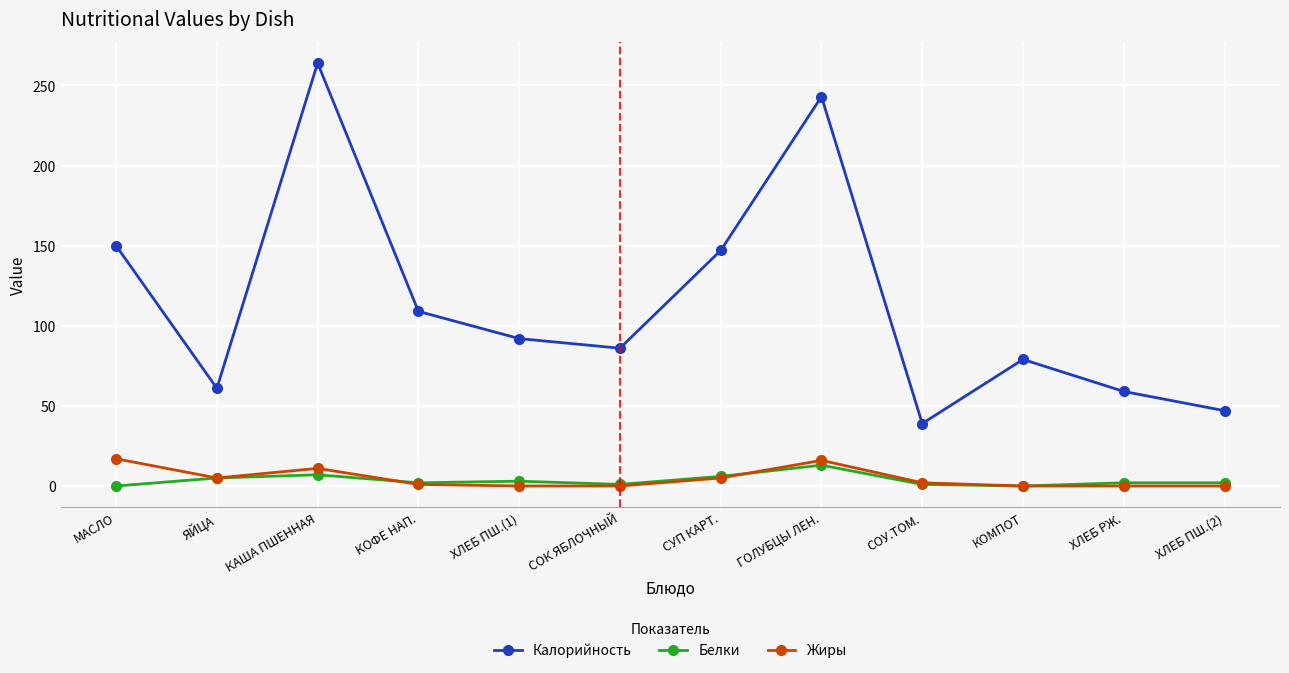

What is the maximum value for Калорийность?

264